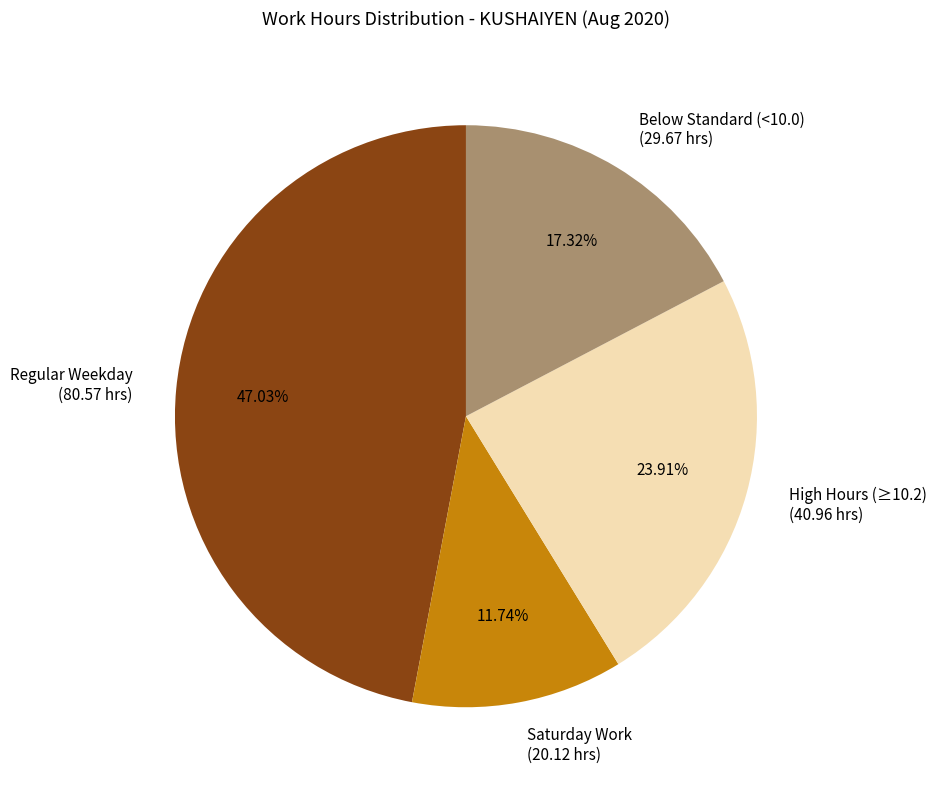

Does Regular Weekday account for over 50% of the chart?

No